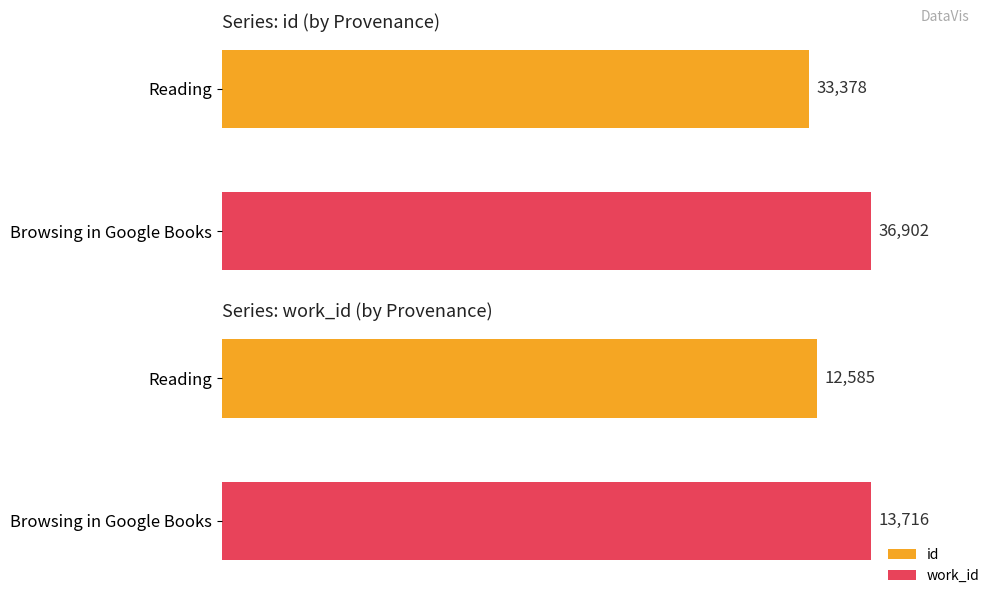

The id series shows 36902 at Browsing in Google Books. True or false?

True